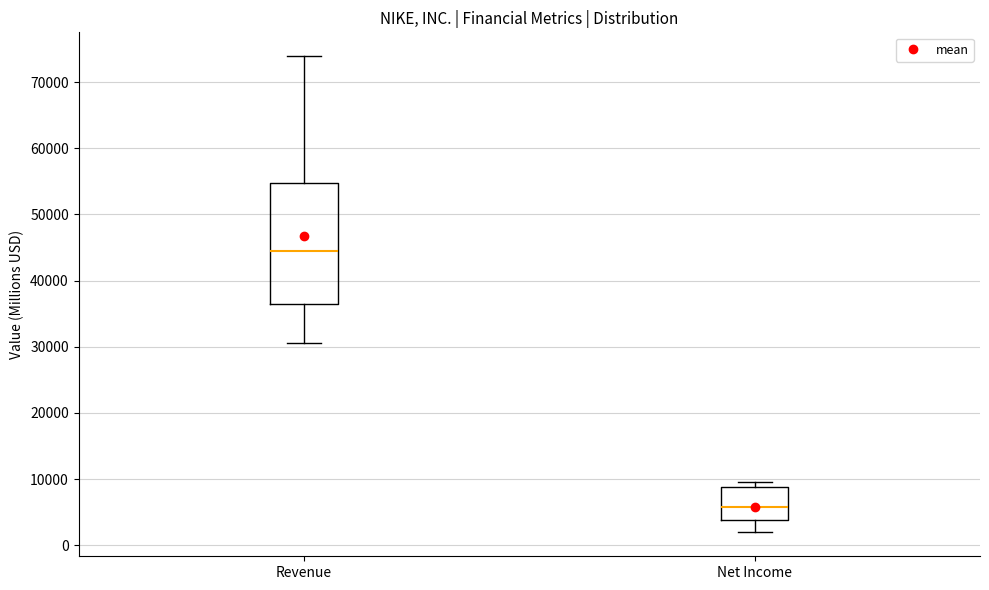

Which box's median line is the highest?

Revenue